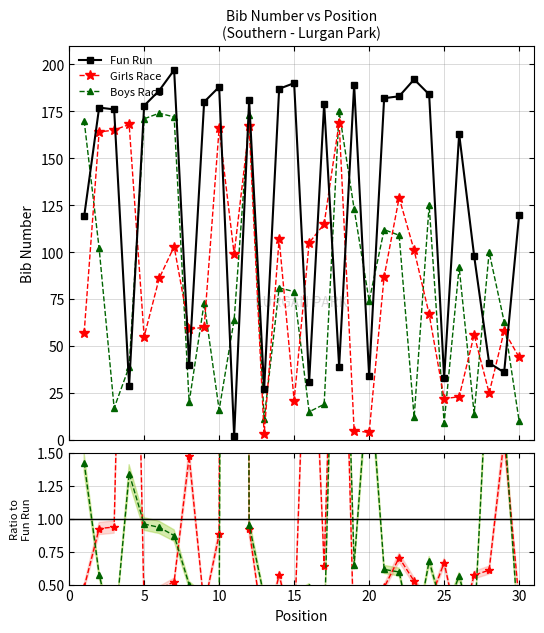

True or false: Boys Race and Girls Race intersect in this chart.

True